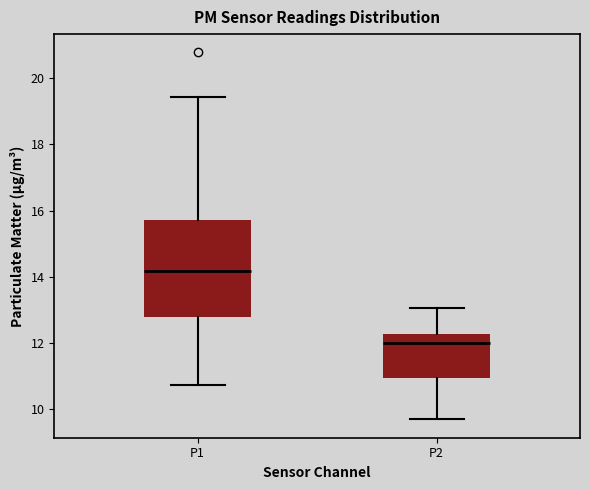

Which box is the tallest, from its lower edge to its upper edge?

P1